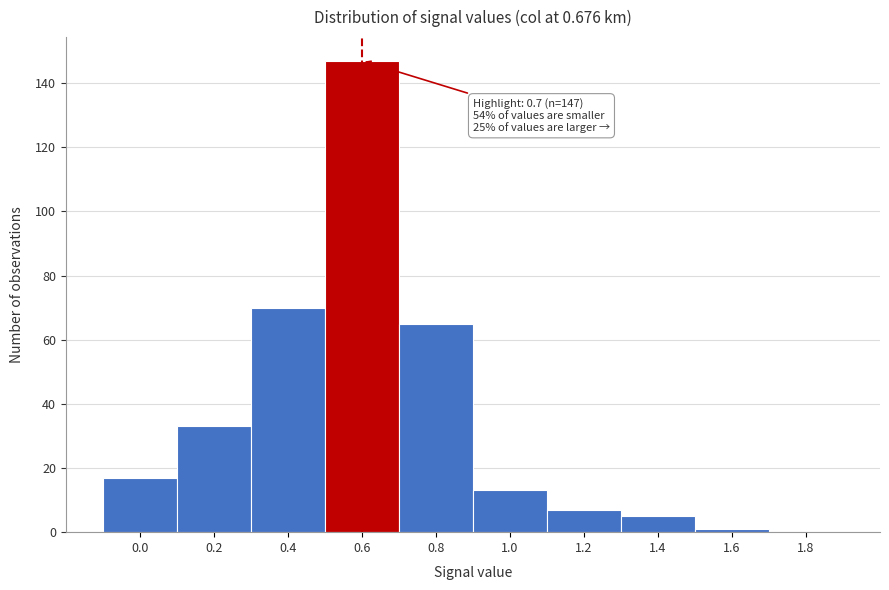

Reading right to left, extract all data points from this chart.

1.8=0	1.6=1	1.4=5	1.2=7	1.0=13	0.8=65	0.6=147	0.4=70	0.2=33	0.0=17